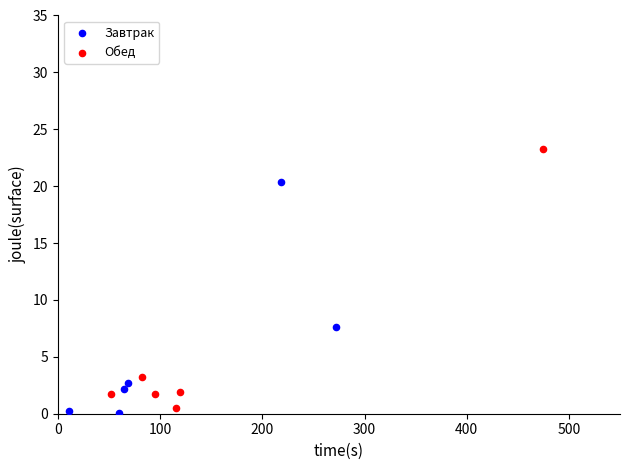

What are all the series names shown in the legend?

Завтрак, Обед